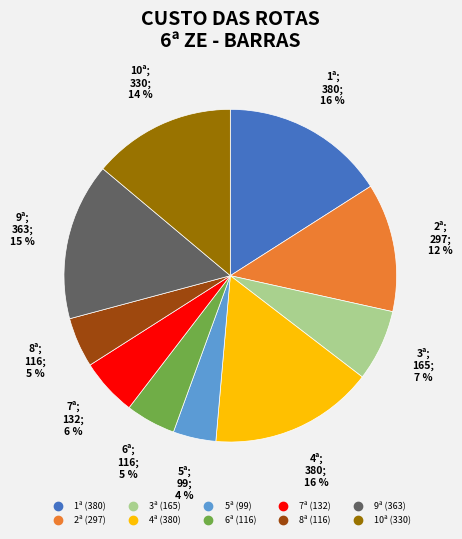

How many segments does this pie chart have?

10